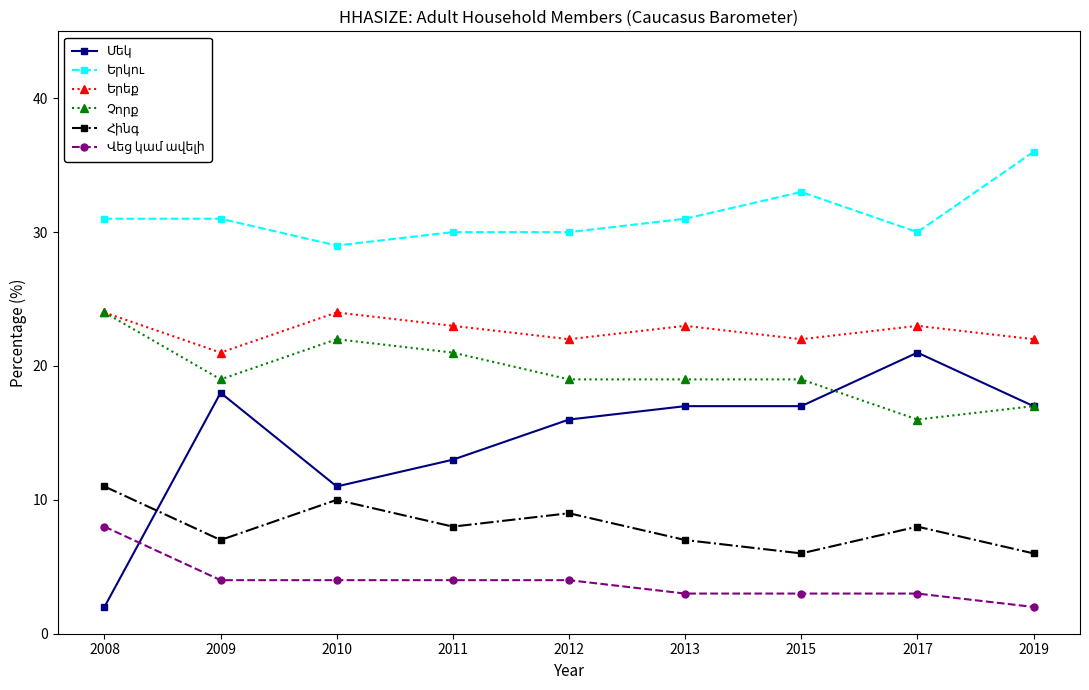

What is the total value across all series at 2019?

100